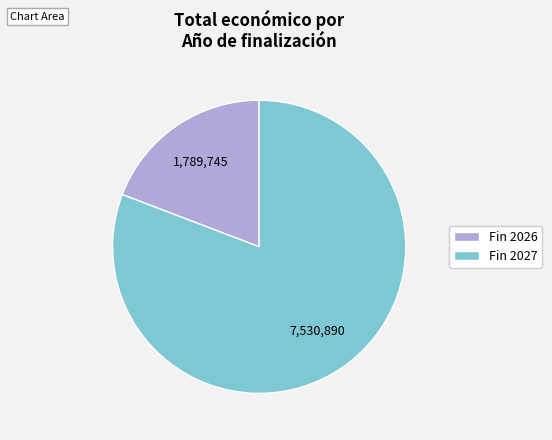

Rank the categories by value from highest to lowest.

Fin 2027, Fin 2026